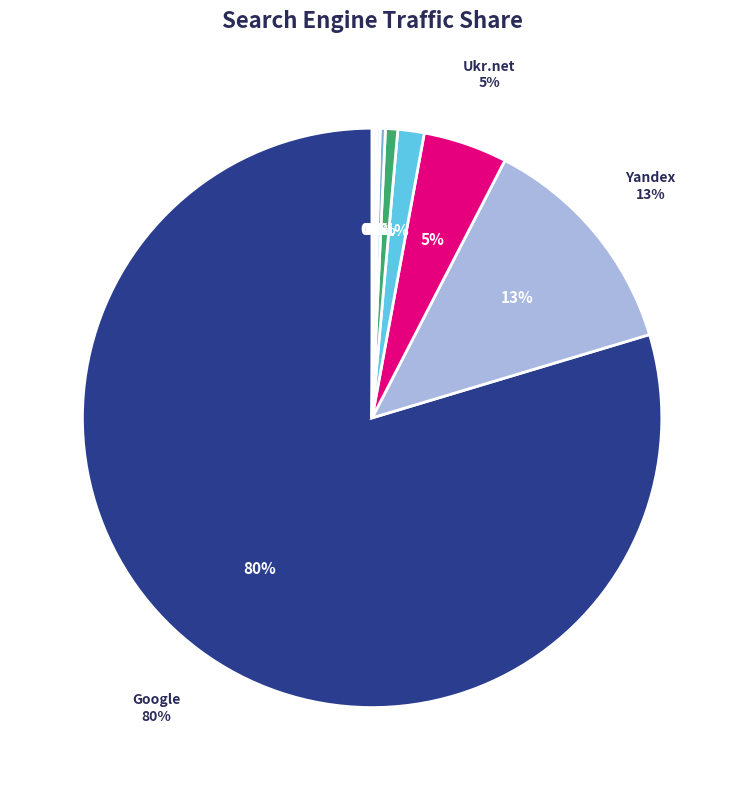

Rank the categories by value from highest to lowest.

Google, Yandex, Ukr.net, Mail.ru, Yandex-Img, Bing.com, Rambler, Bigmir.net, Yahoo!, Google-Img